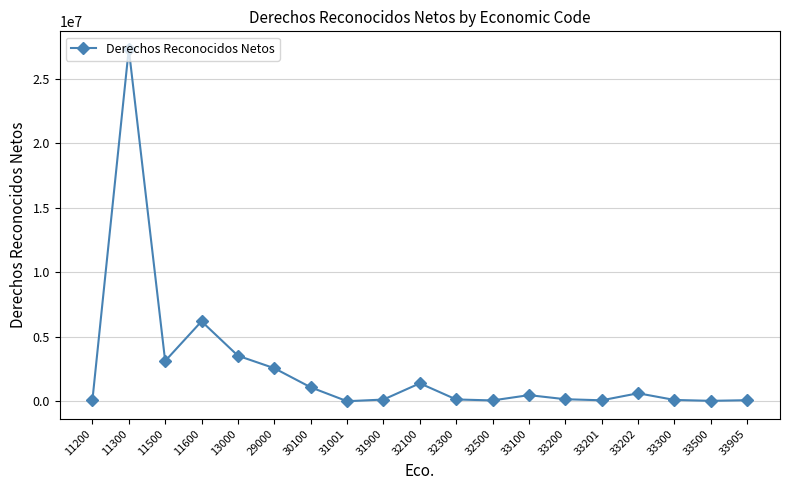

Approximately how many times larger is the value at 30100 compared to 33500?

28.4